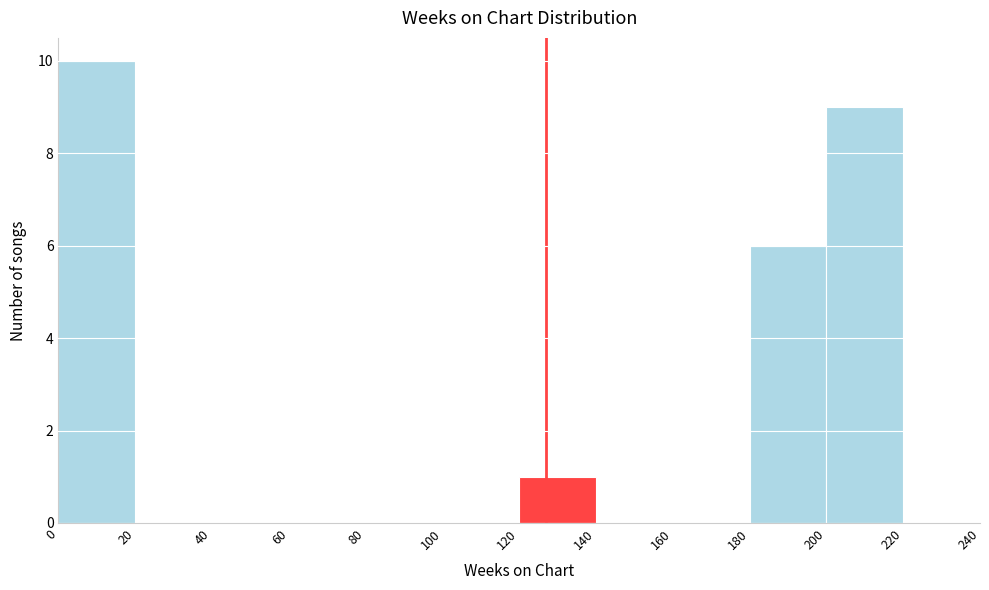

What is the height of the bar covering 200 to 220 on the x-axis? The values are not printed on the chart, so give them approximately, as read against the axis.

9